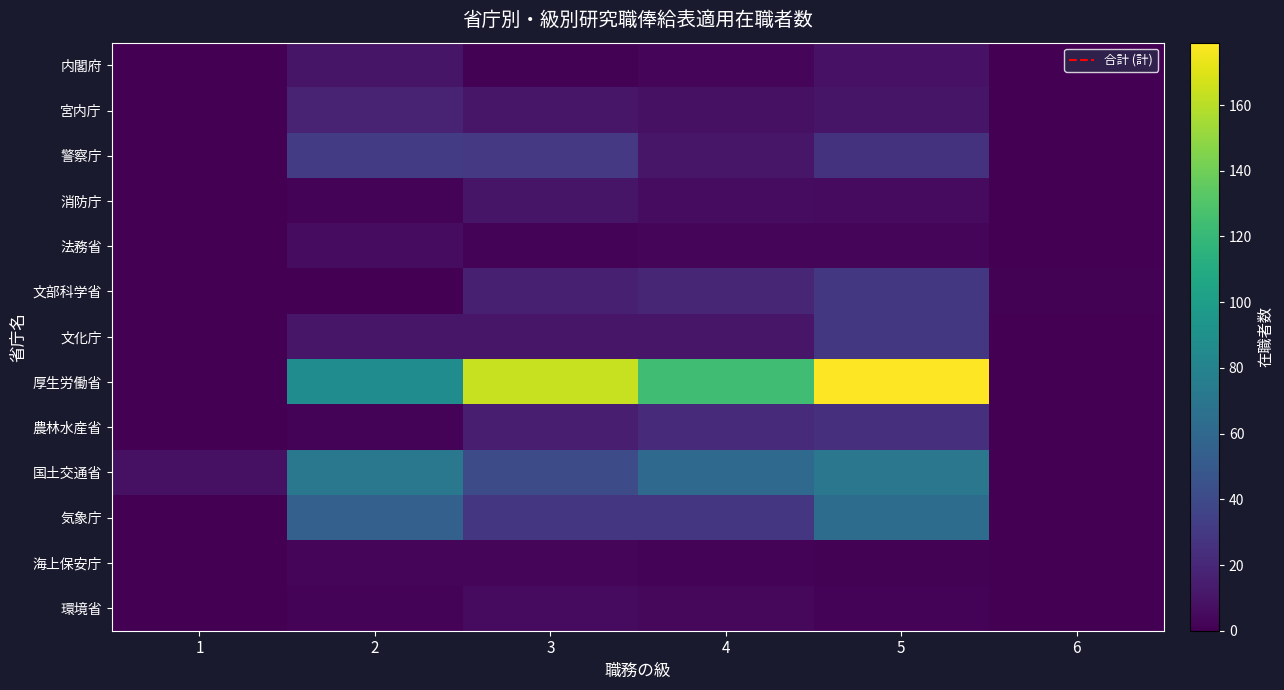

Between 2 and 5, which is larger?

2